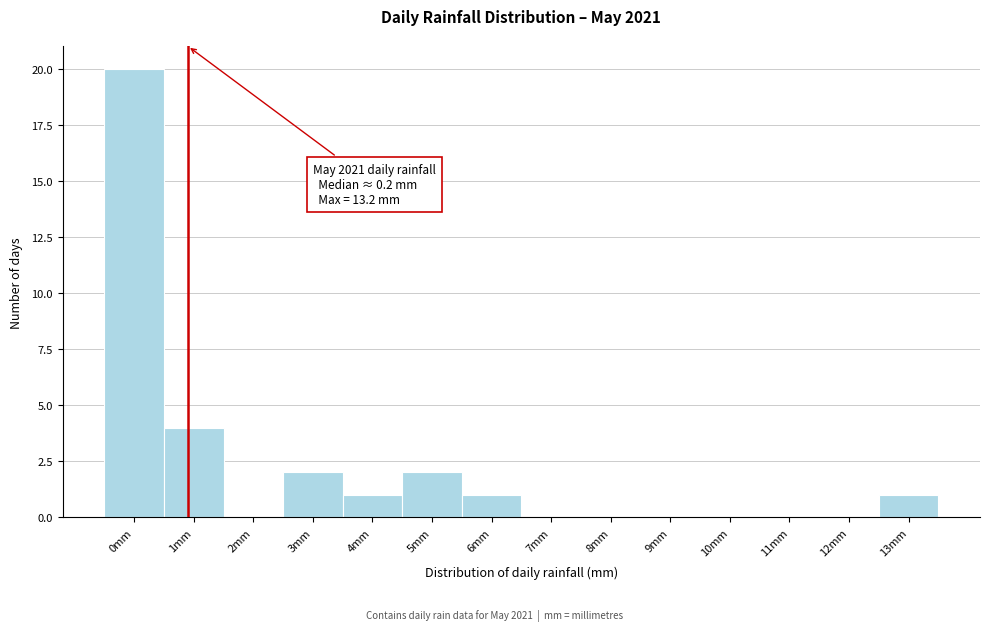

Reading left to right, list all the values displayed in this chart.

0mm=20	1mm=4	2mm=0	3mm=2	4mm=1	5mm=2	6mm=1	7mm=0	8mm=0	9mm=0	10mm=0	11mm=0	12mm=0	13mm=1